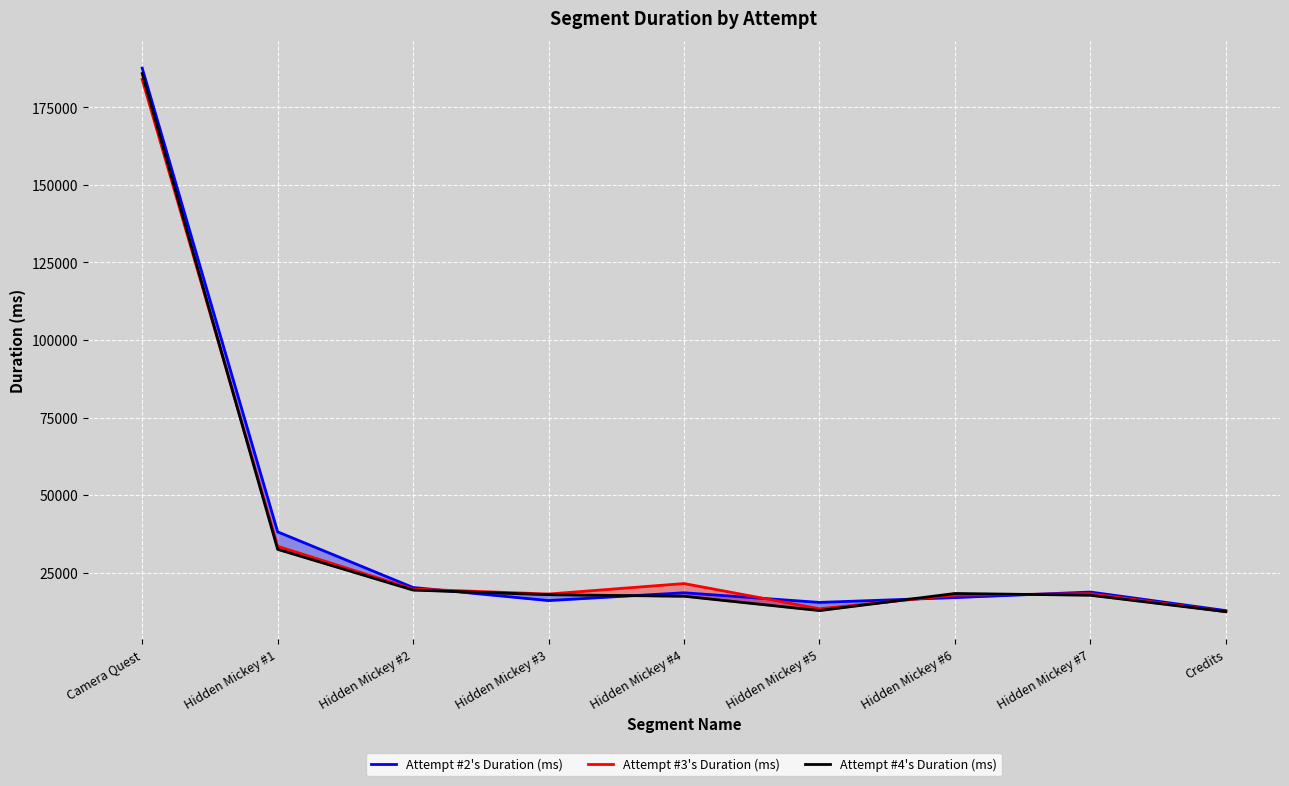

What is the smallest value displayed?

12446